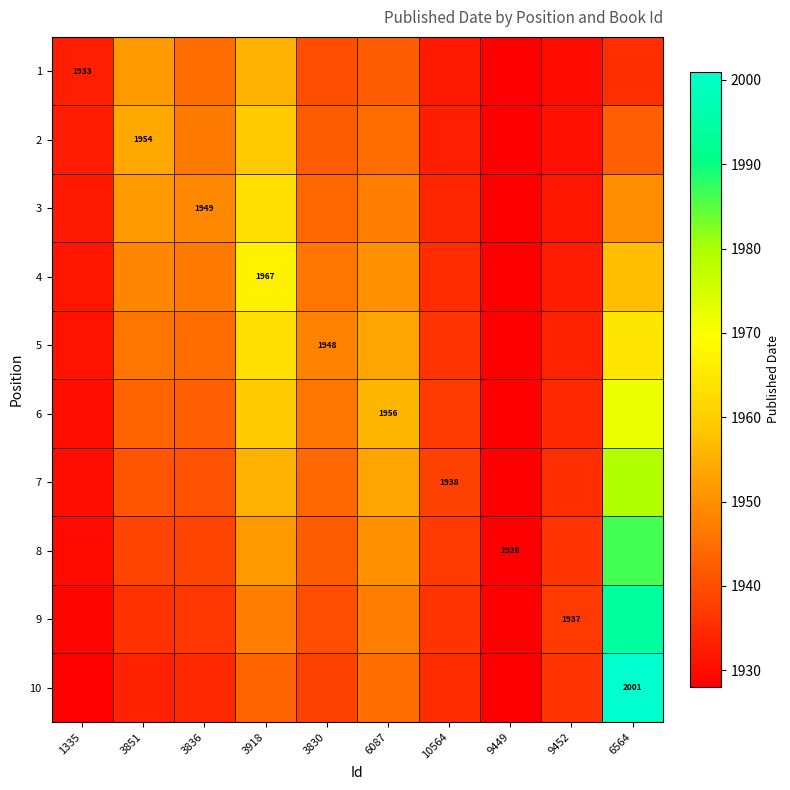

The 9 series shows 3320.7 at 9452. True or false?

False